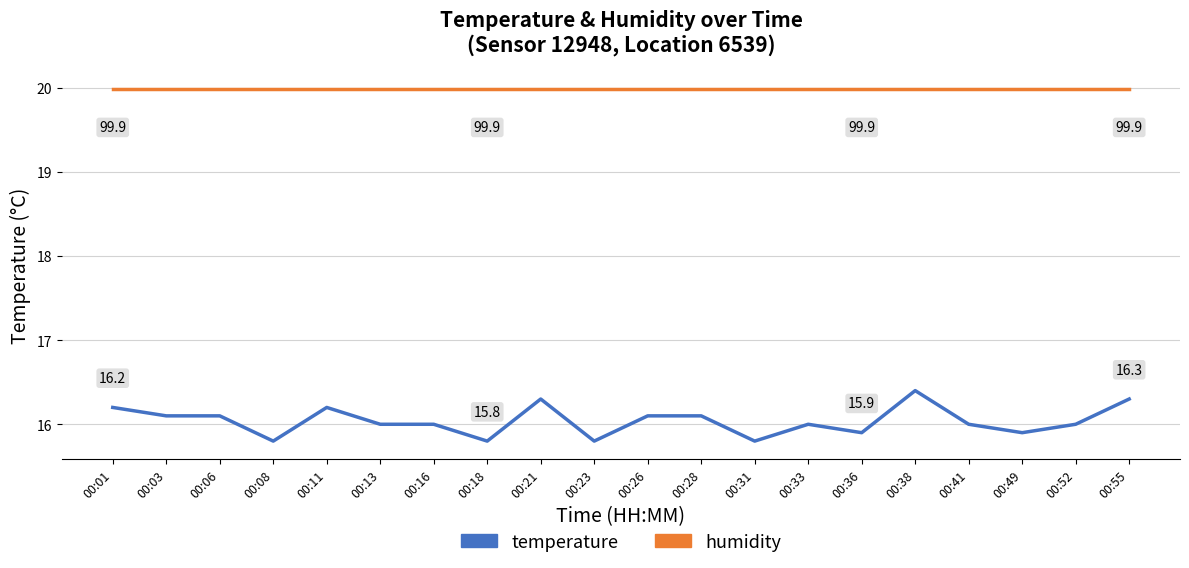

What is the smallest value displayed?

15.8